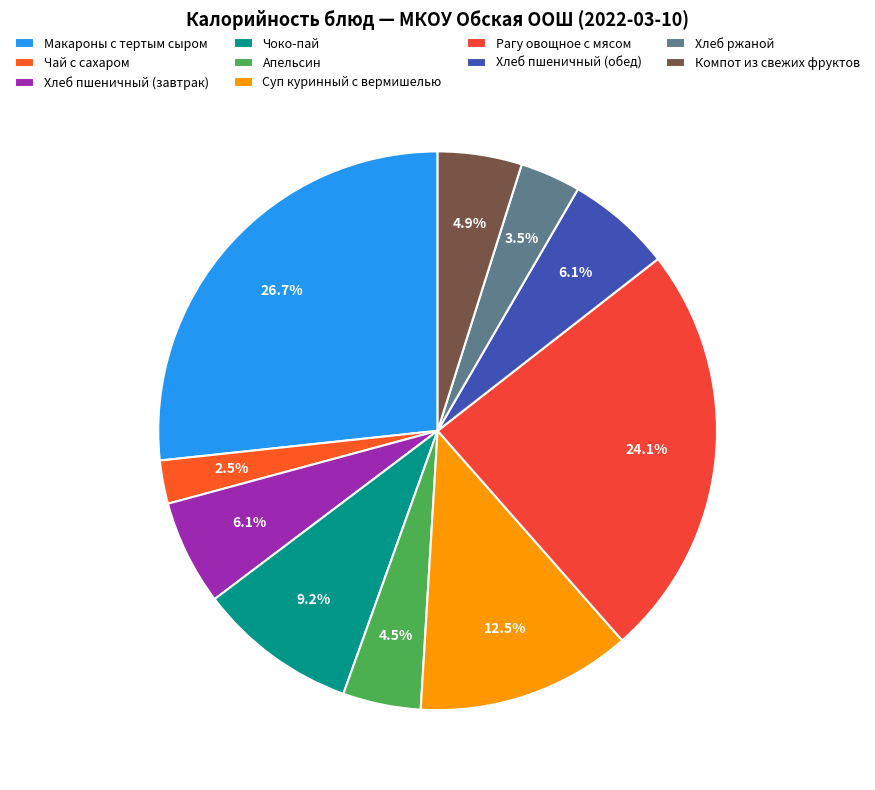

True or false: Хлеб пшеничный (завтрак) accounts for 6% of the total.

True